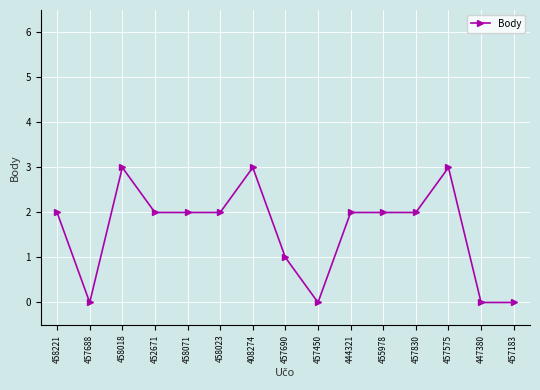

What is the value of the 11th point from the left?

2